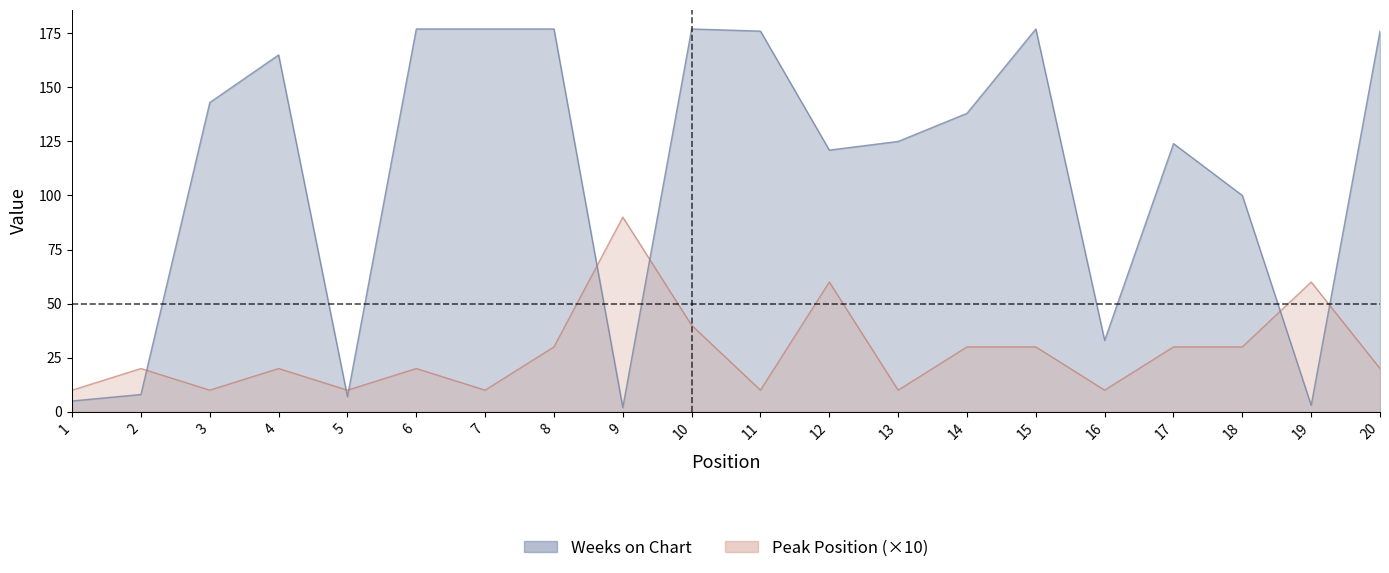

Does the chart have visible grid lines?

No